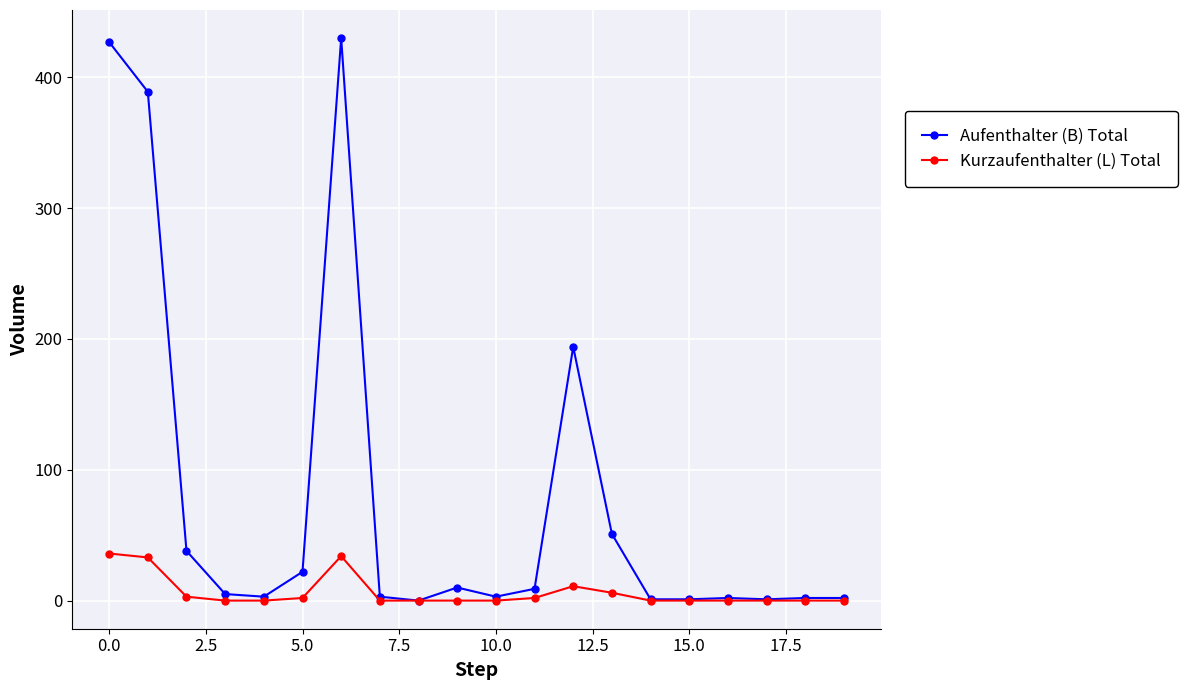

Which series has the widest spread of values?

Aufenthalter (B) Total